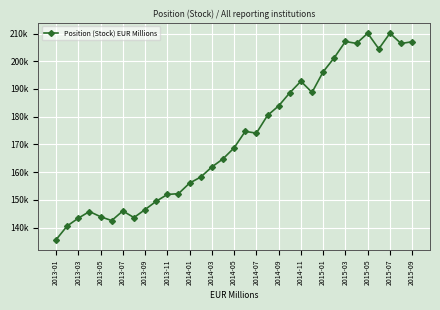

Is this an area chart (filled region under the line)?

No